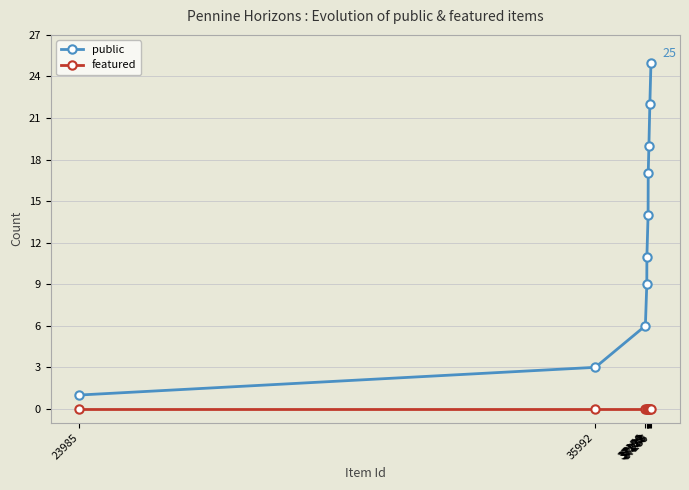

How many series are shown in this chart?

2